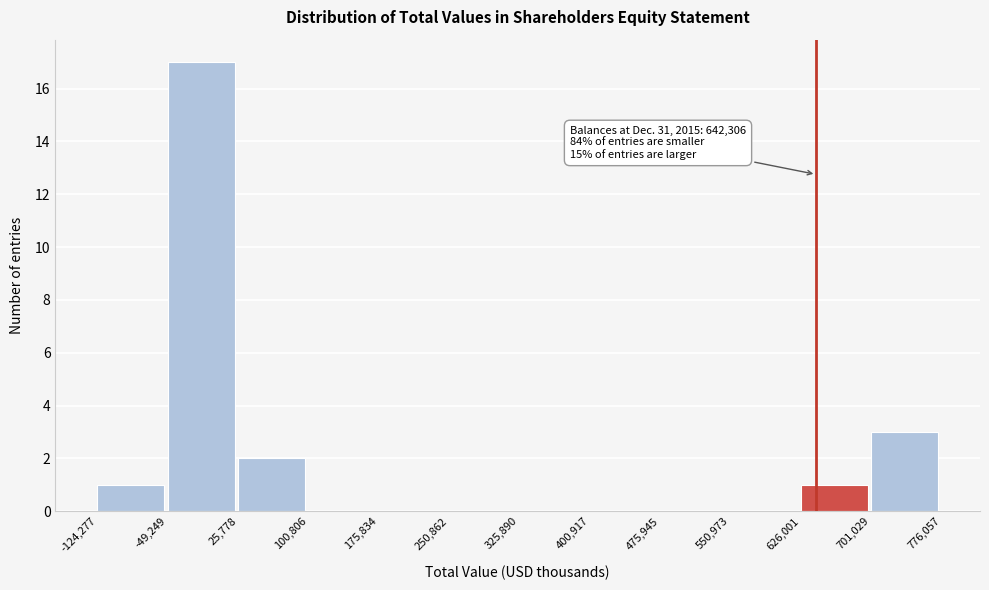

Which range on the x-axis has the tallest bar?

-49,249 to 25,778